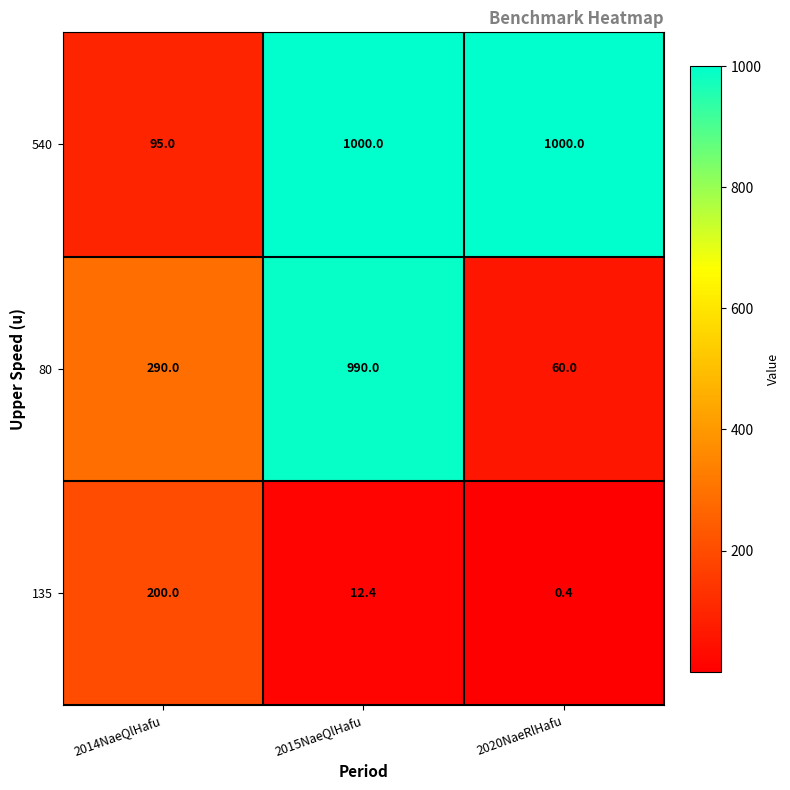

Which label corresponds to the smallest value in the chart?

2020NaeRlHafu